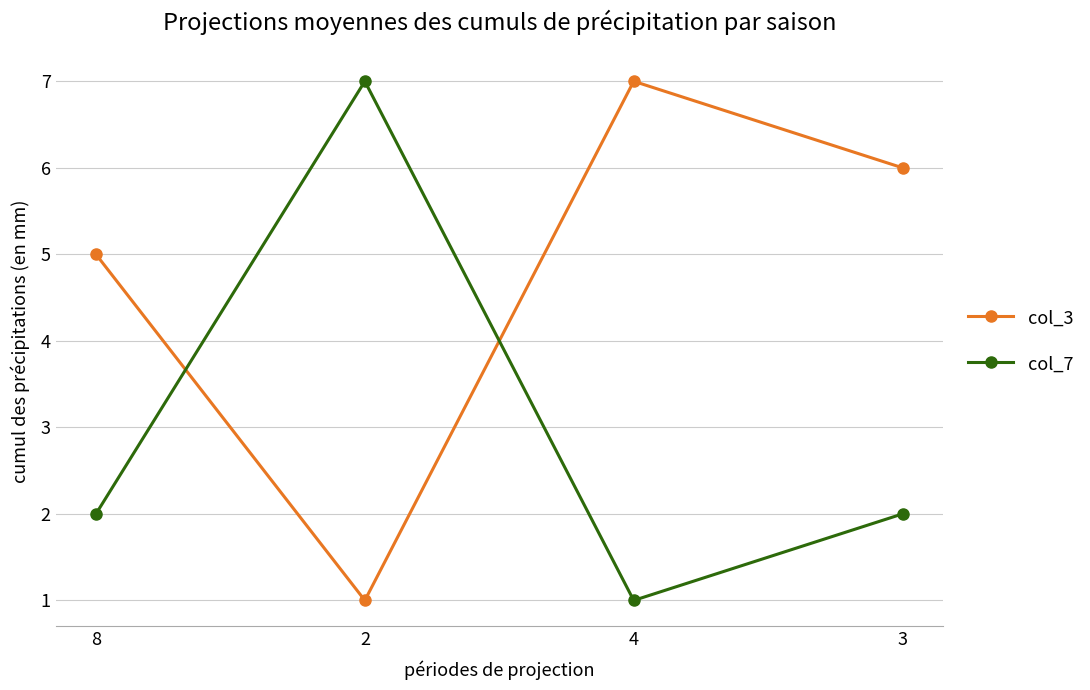

Is the value of col_7 at 4 greater than the value of col_3 at 8?

No